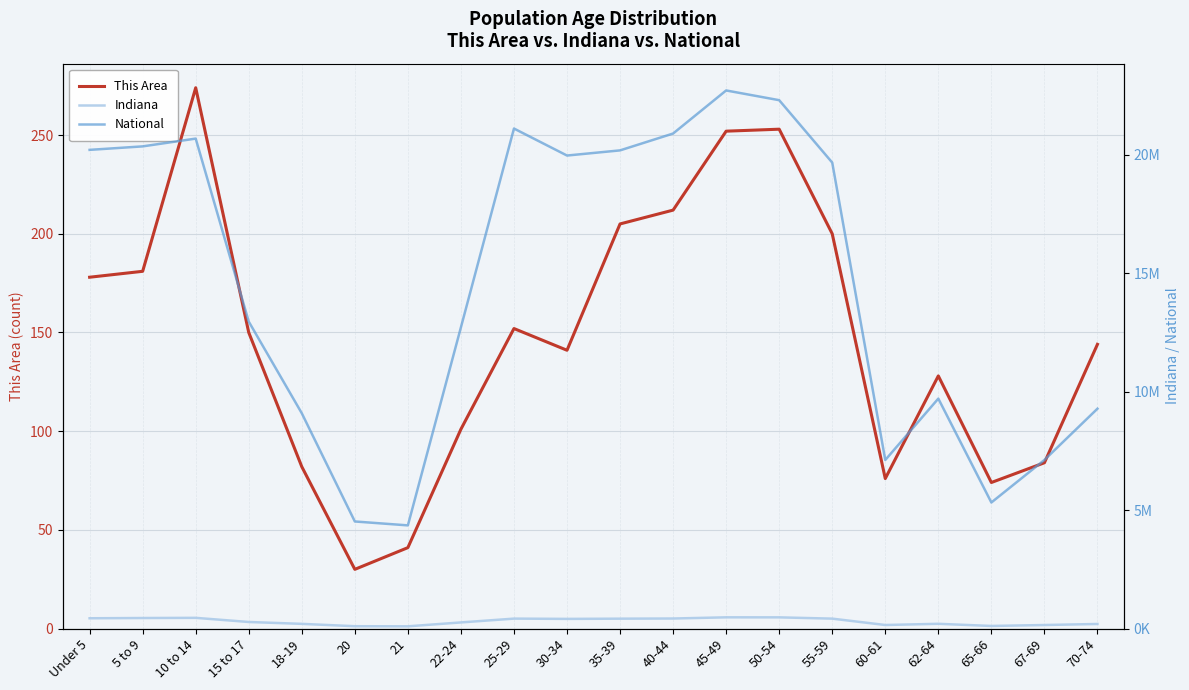

Is it true that National equals 9462537 at Under 5?

False